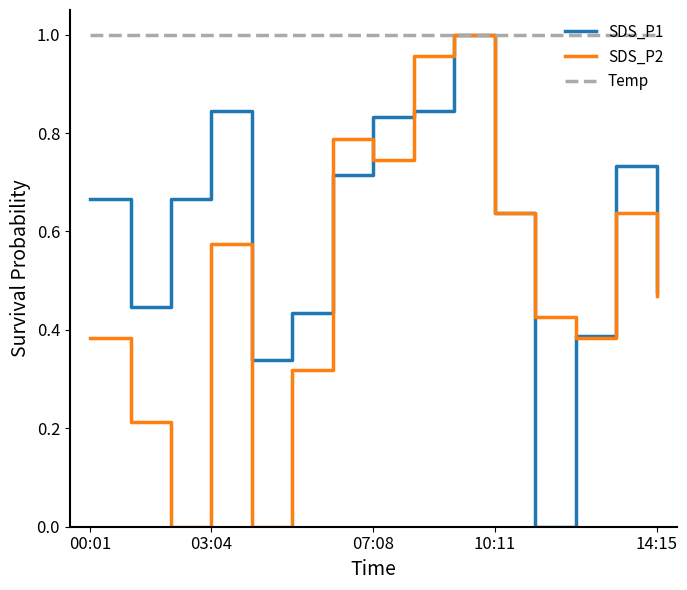

Rank the series by their average value, from lowest to highest.

SDS_P2, SDS_P1, Temp